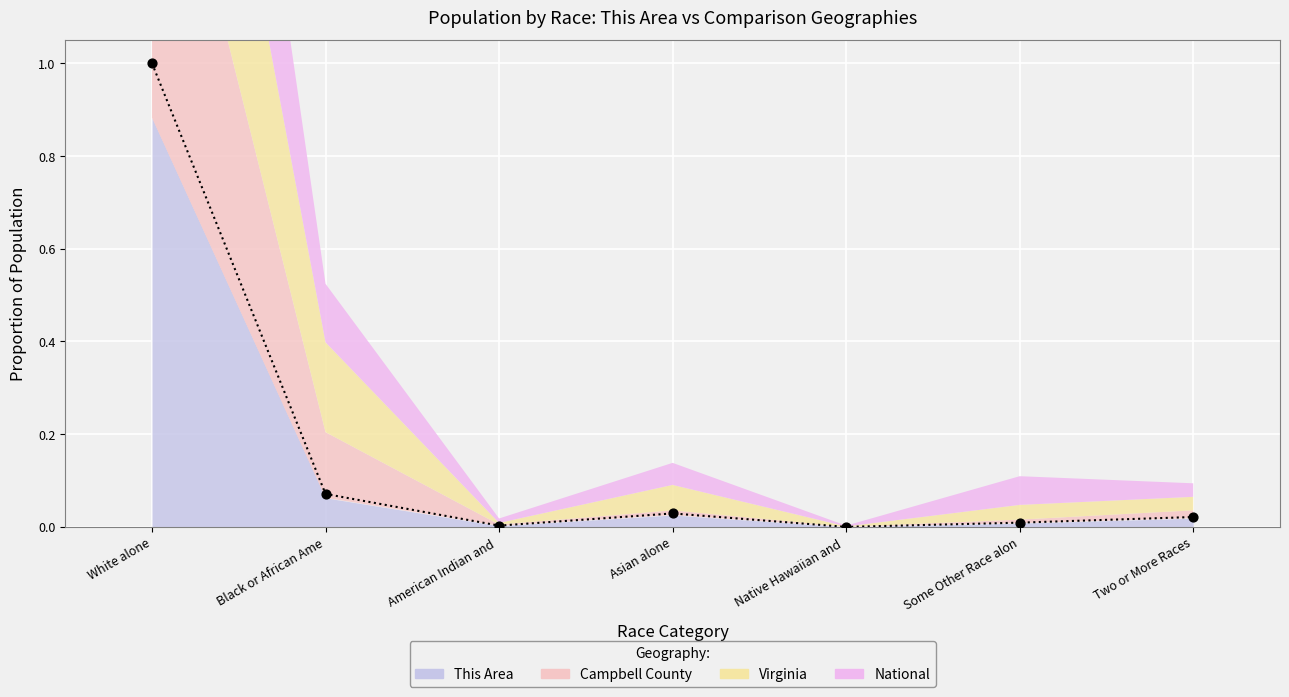

At which category is the sum across all series the highest?

White alone